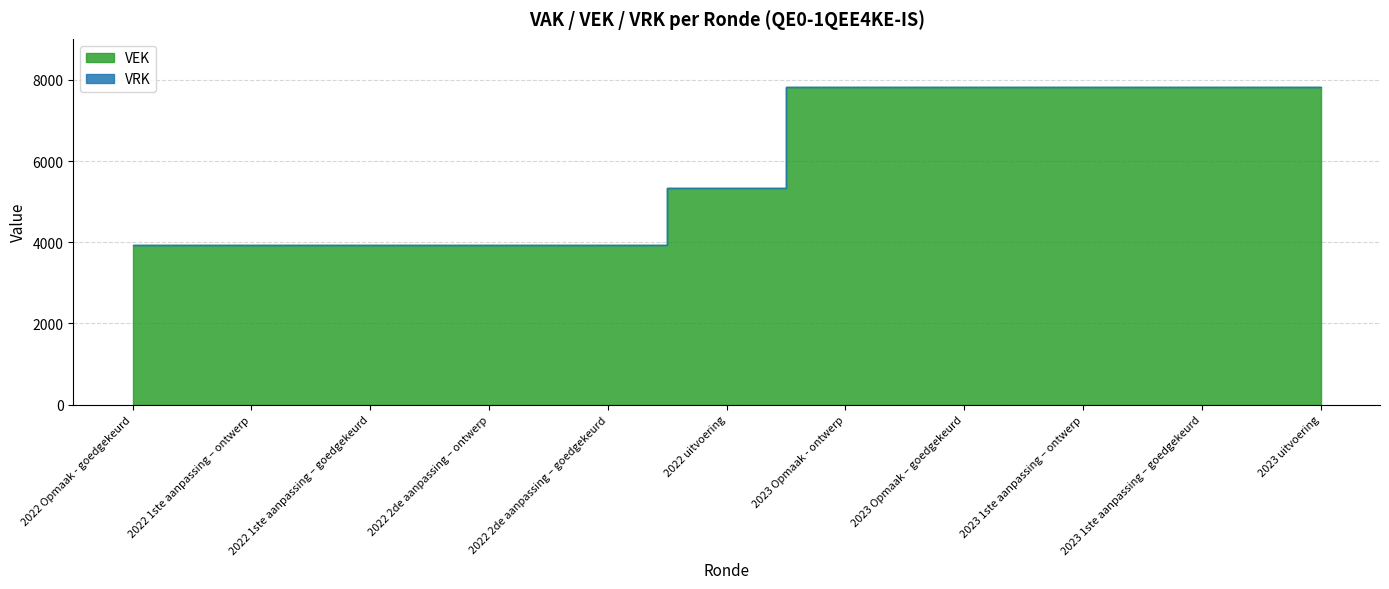

At which category is the sum across all series the highest?

2023 Opmaak - ontwerp